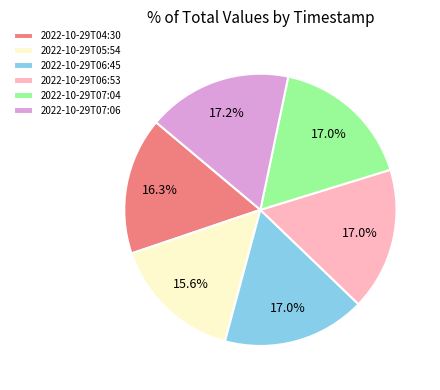

What percentage is NOT represented by 2022-10-29T04:30?

83.7%